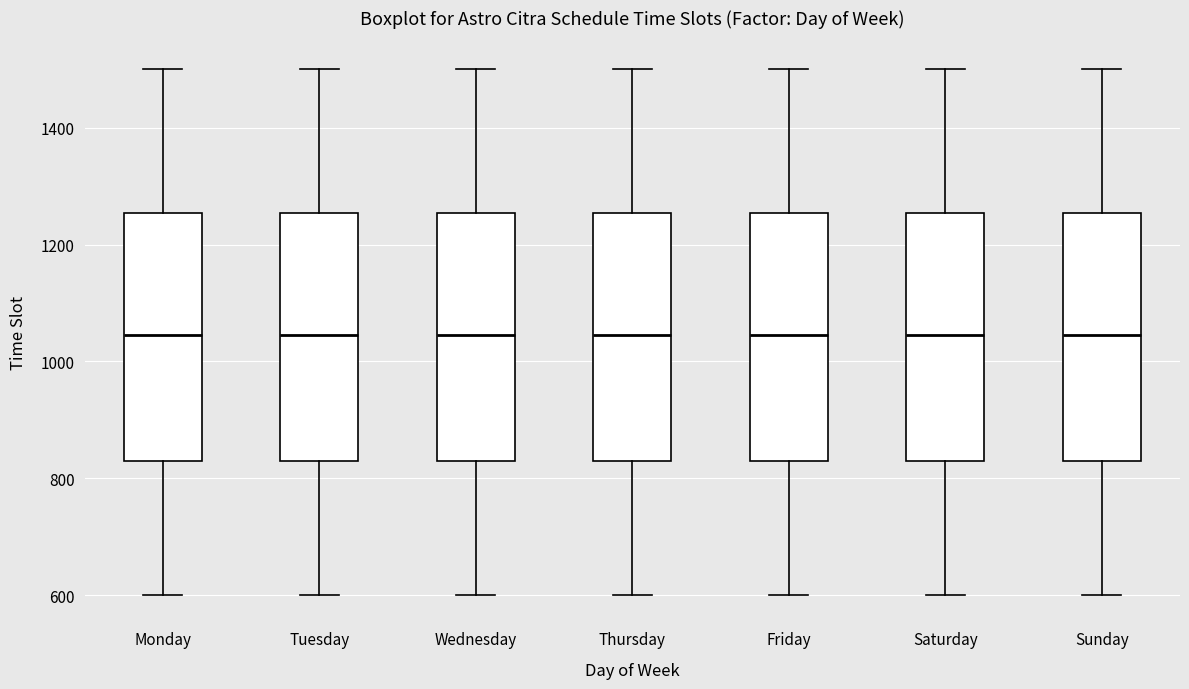

Reading left to right, read every box against the y-axis: the position of its median line, the range the box covers, and the ends of its whiskers. The values are not printed on the chart, so give them approximately, as read against the axis.

Monday: median 1040, box 840 to 1260, whiskers 600 to 1500
Tuesday: median 1040, box 840 to 1260, whiskers 600 to 1500
Wednesday: median 1040, box 840 to 1260, whiskers 600 to 1500
Thursday: median 1040, box 840 to 1260, whiskers 600 to 1500
Friday: median 1040, box 840 to 1260, whiskers 600 to 1500
Saturday: median 1040, box 840 to 1260, whiskers 600 to 1500
Sunday: median 1040, box 840 to 1260, whiskers 600 to 1500